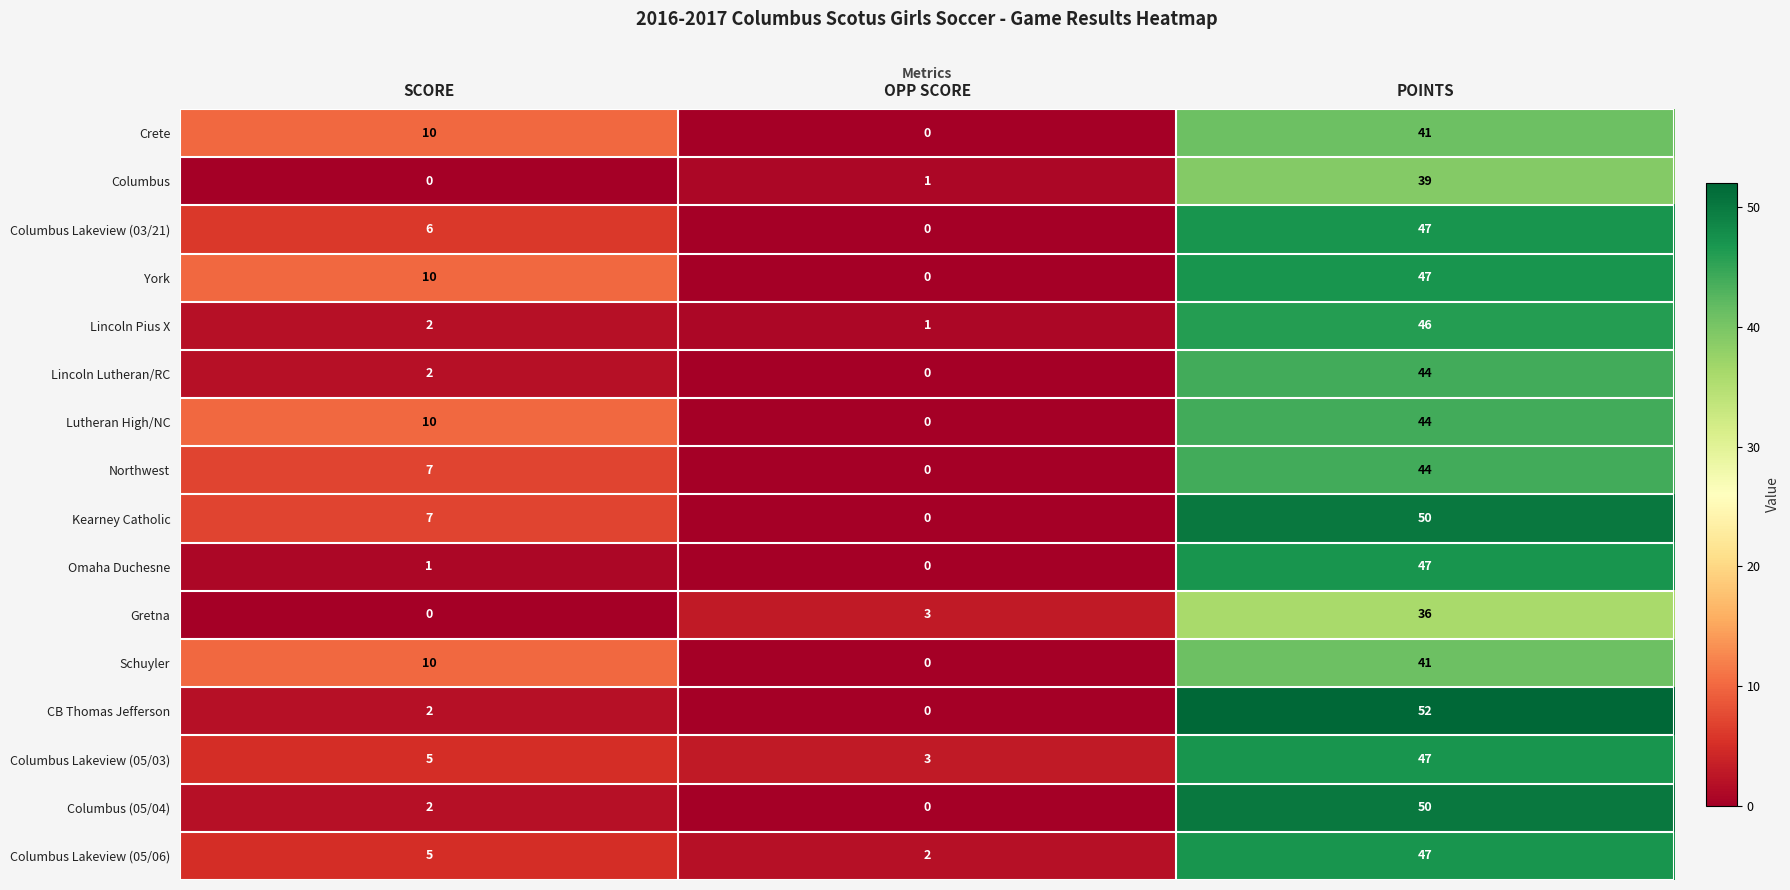

What is the total value across all series at SCORE?

79